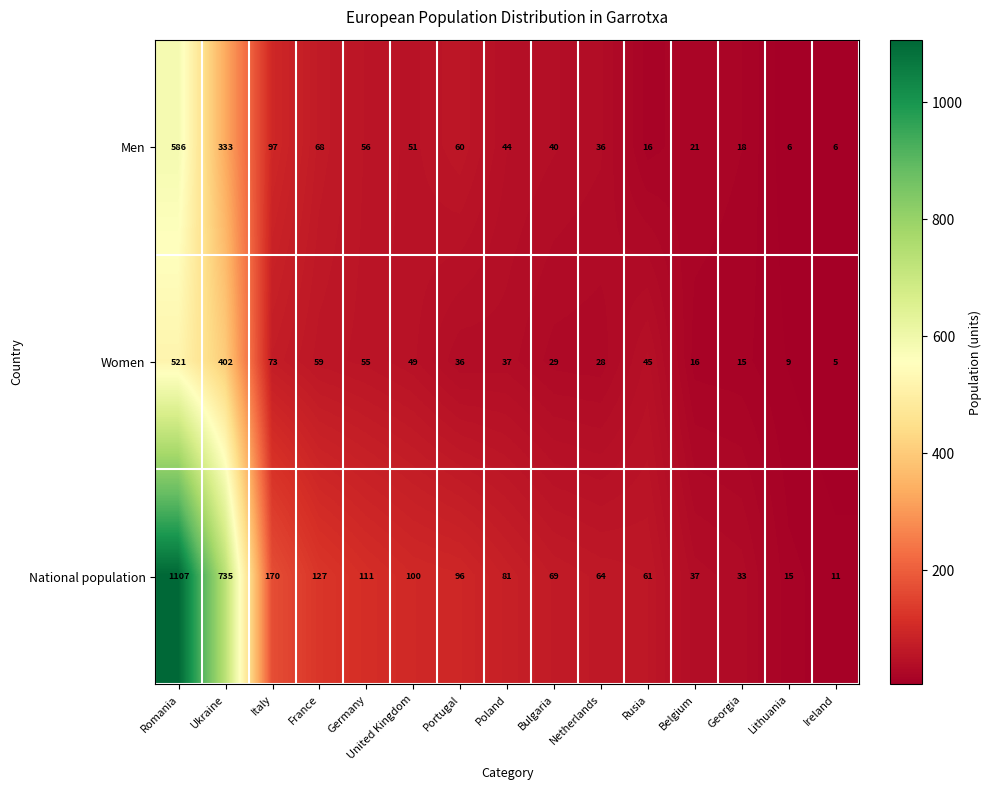

Rank the series by their maximum value, from lowest to highest.

Women, Men, National population